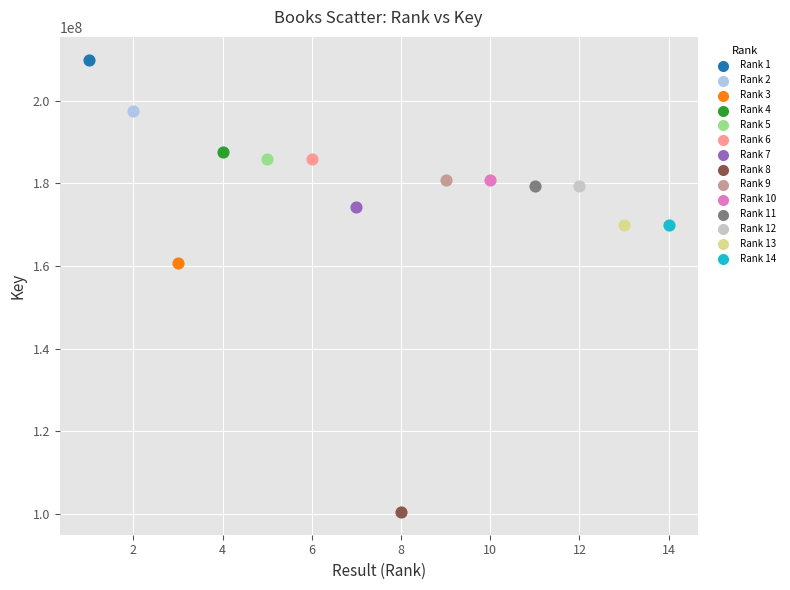

What are all the series names shown in the legend?

Rank 1, Rank 2, Rank 3, Rank 4, Rank 5, Rank 6, Rank 7, Rank 8, Rank 9, Rank 10, Rank 11, Rank 12, Rank 13, Rank 14